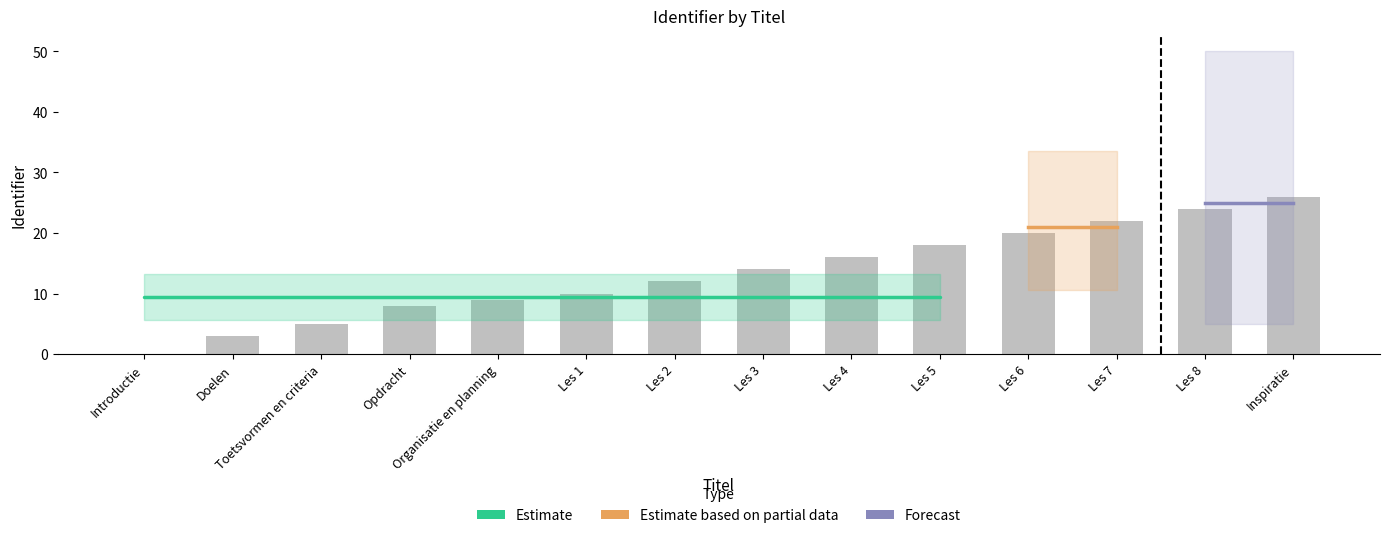

What is the difference between the second highest and minimum values?

24